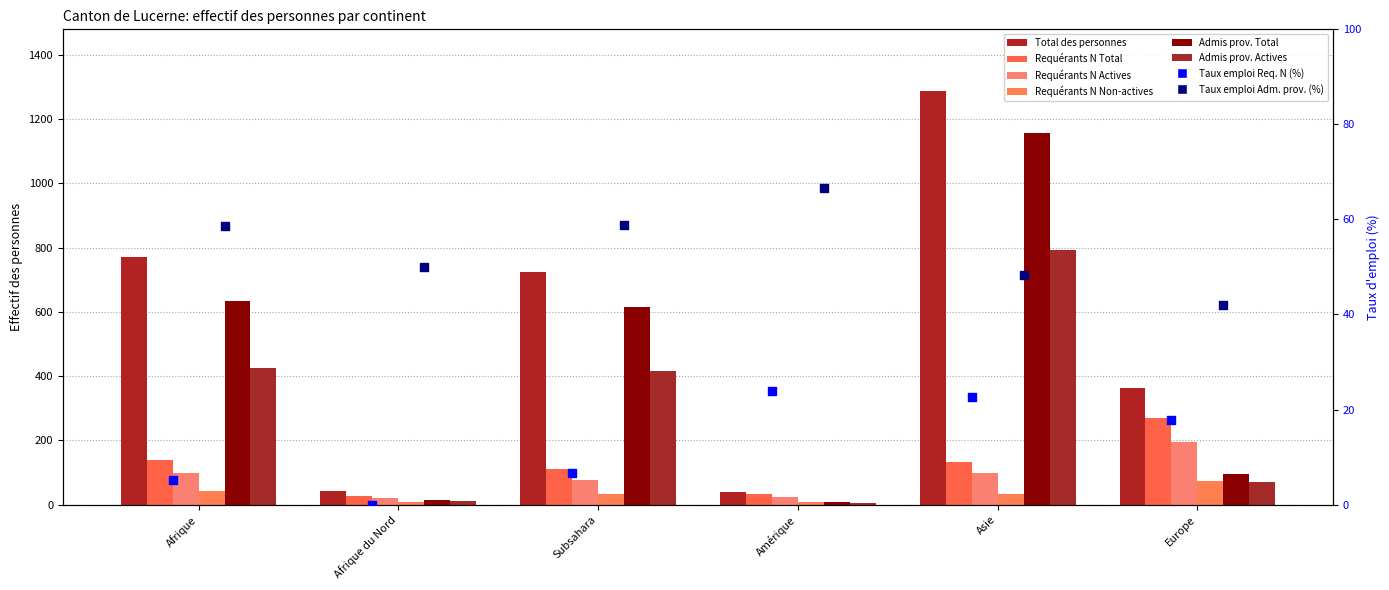

Is the value of Requérants N Actives at Afrique du Nord greater than the value of Admis prov. Actives at Amérique?

Yes